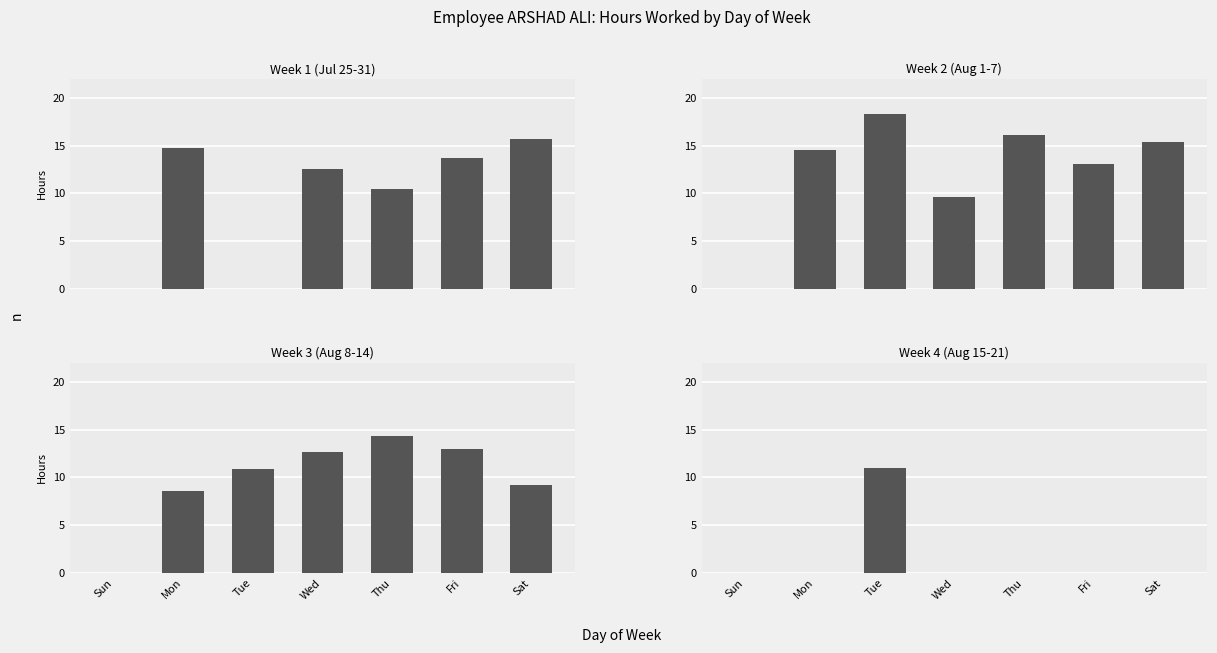

At which label does Week 3 (Aug 8-14) first exceed 10?

Tue